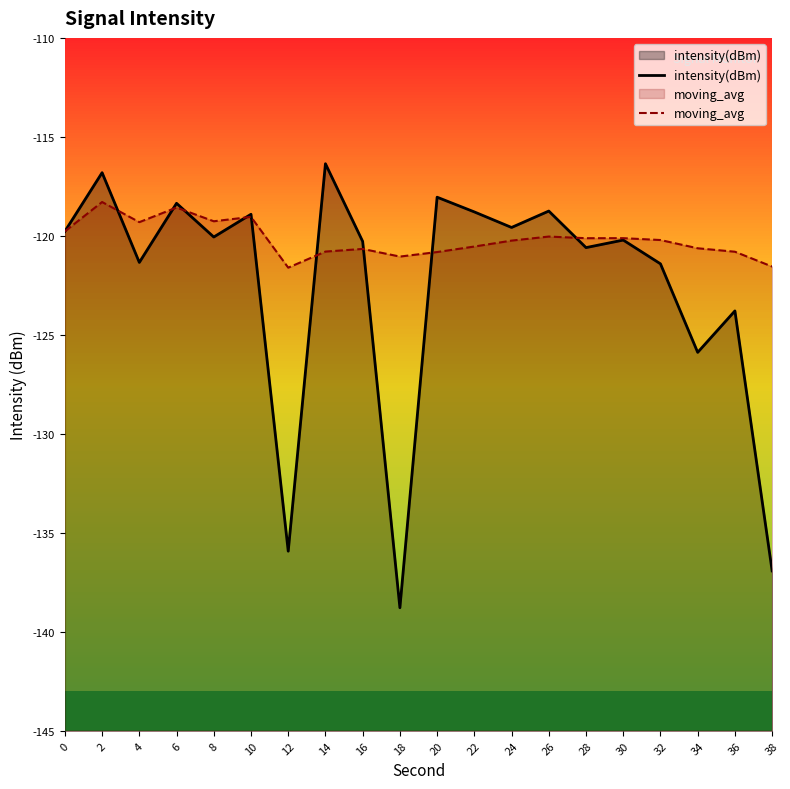

At which label does intensity(dBm) reach its peak?

14